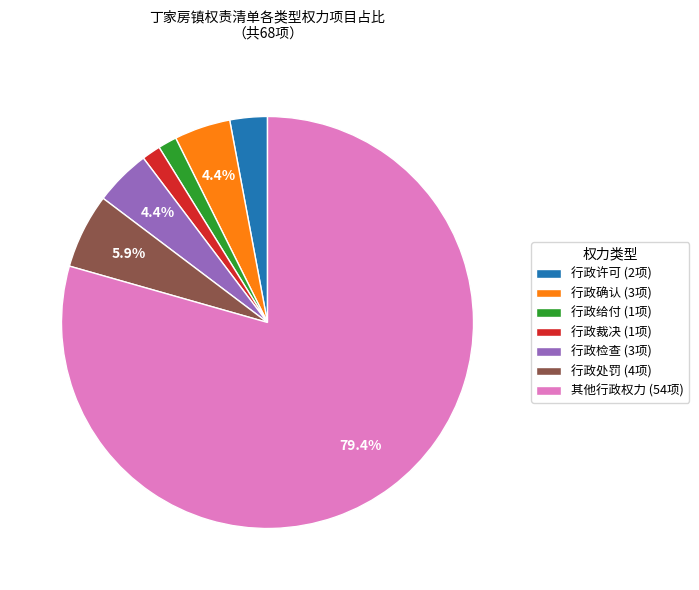

Which has a higher value, 行政确认 (3项) or 行政处罚 (4项)?

行政处罚 (4项)